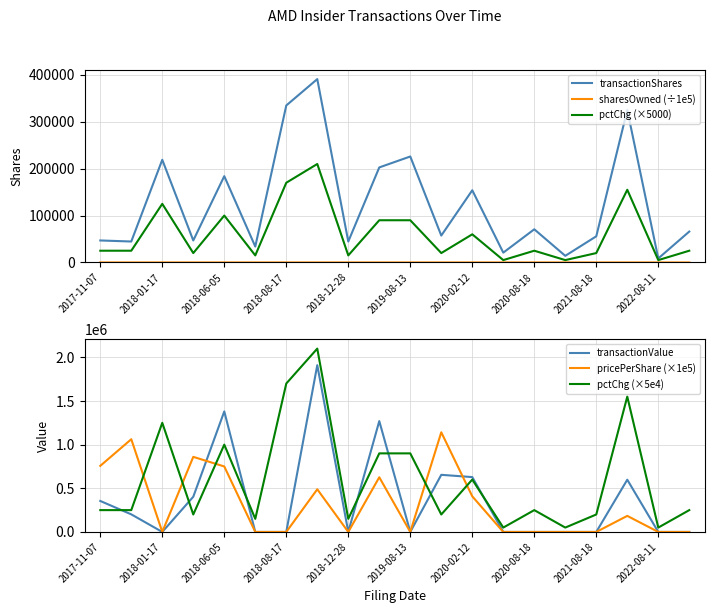

How many intersections are there between transactionShares and transactionValue?

11